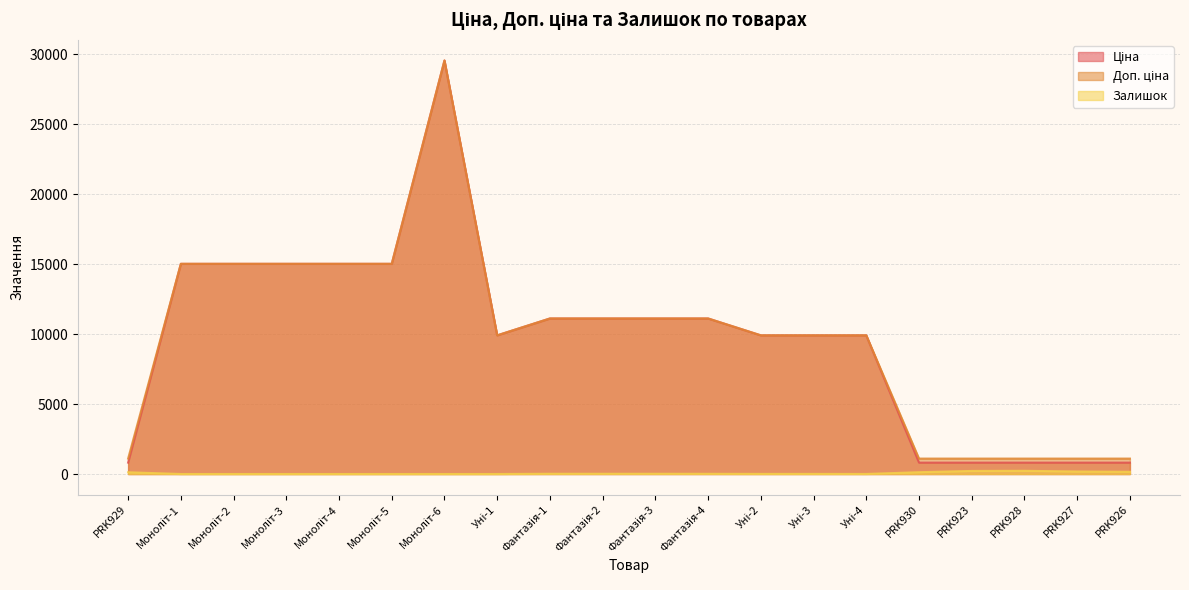

What is the label of the 3rd point from the left?

Моноліт-2